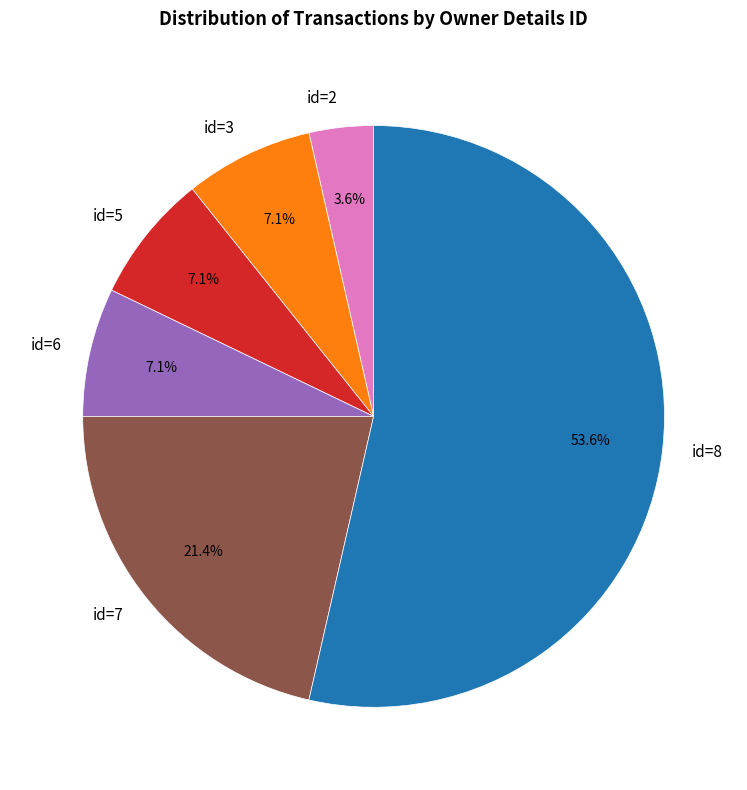

Which has a higher value, id=5 or id=7?

id=7